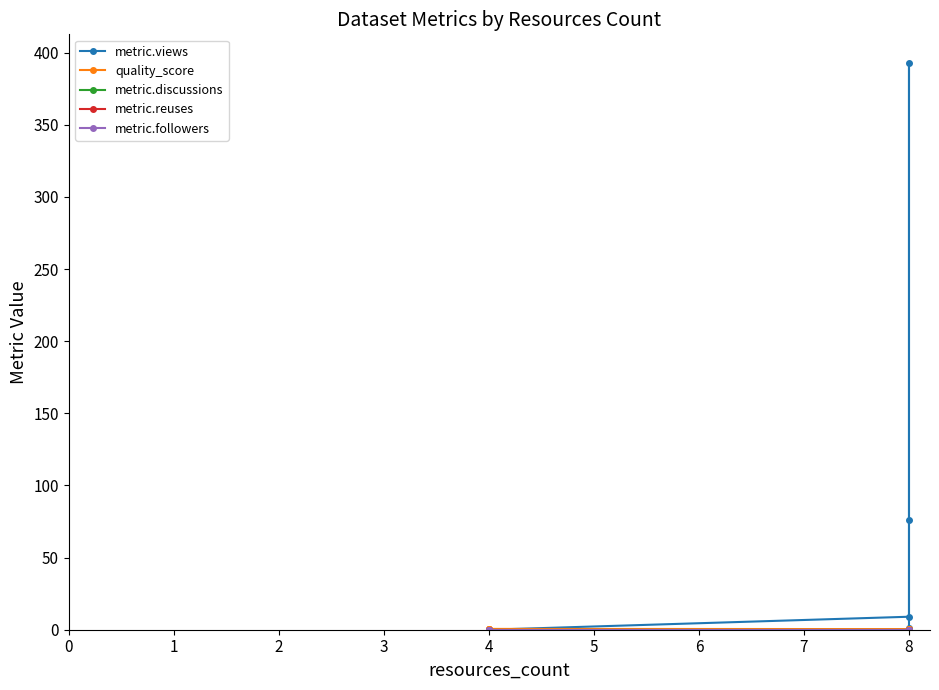

True or false: quality_score has a value of 0.2 at 8.

False